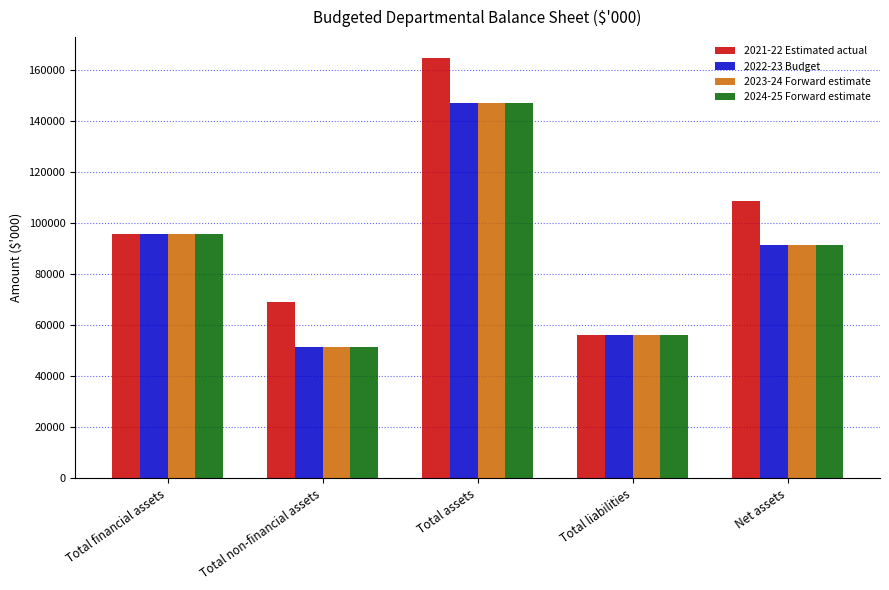

At which category is the sum across all series the highest?

Total assets